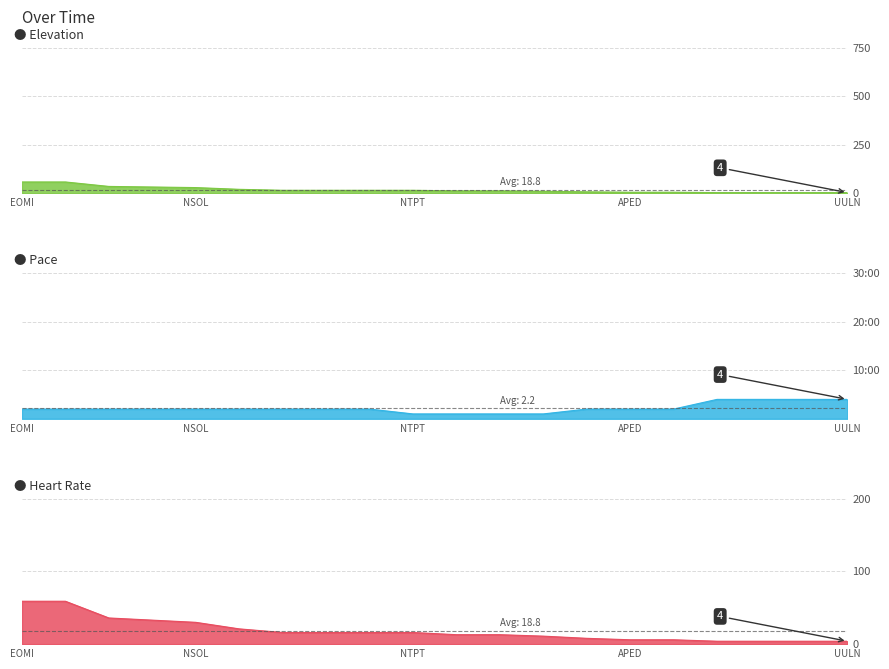

Reading left to right, extract all data points from this chart.

Elevation: 59	59	36	33	30	21	16	16	16	16	13	13	11	8	6	6	4	4	4	4
Pace: 2	2	2	2	2	2	2	2	2	1	1	1	1	2	2	2	4	4	4	4
Heart Rate: 59	59	36	33	30	21	16	16	16	16	13	13	11	8	6	6	4	4	4	4